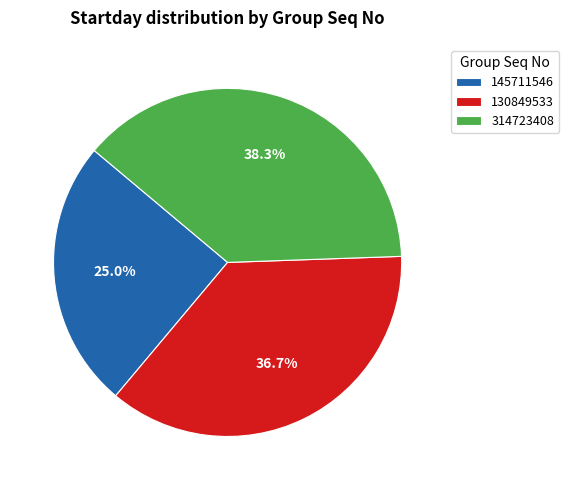

Between 145711546 and 130849533, which is larger?

130849533